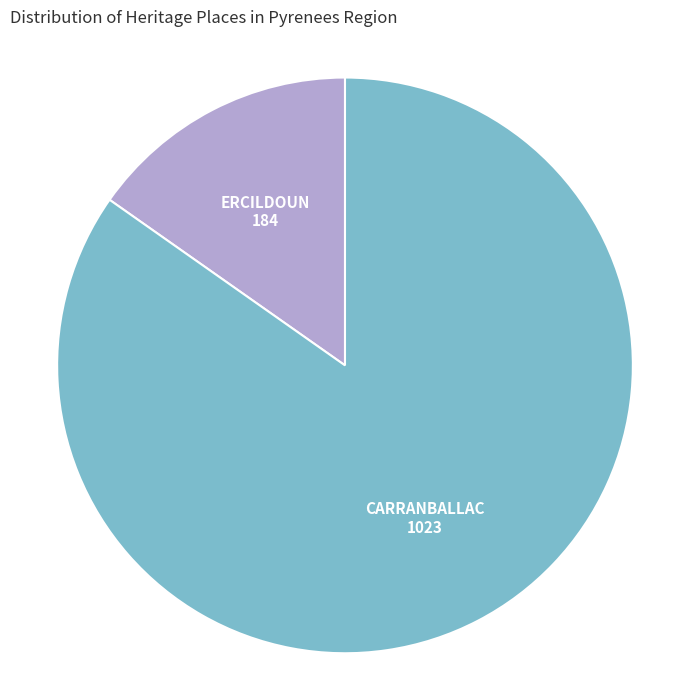

Is there a majority slice in this chart?

Yes